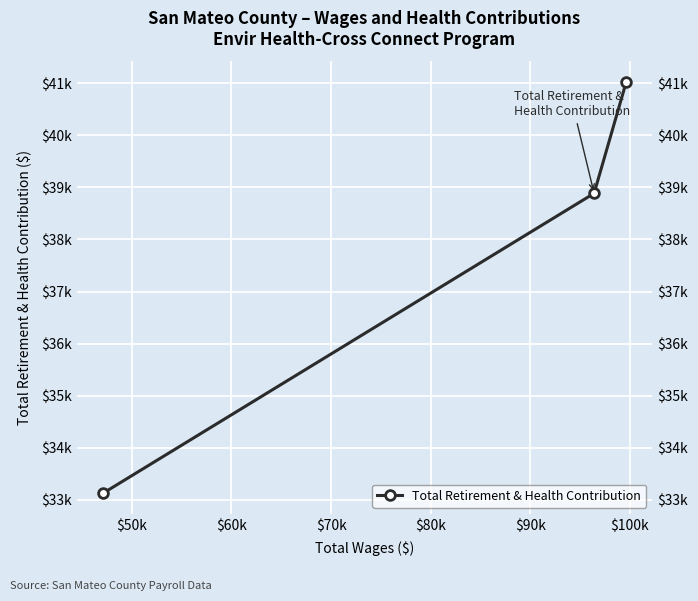

Reading right to left, transcribe all the data shown in this chart.

33126	38884	41020